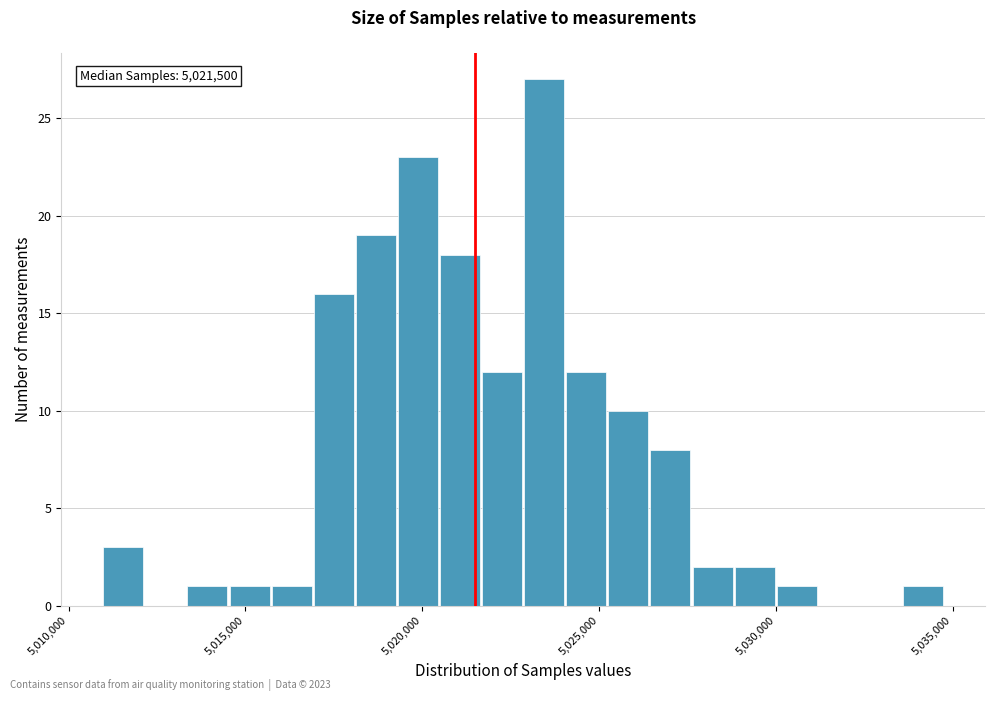

Read against the x-axis, roughly where is the centre of the tallest bar?

5023500